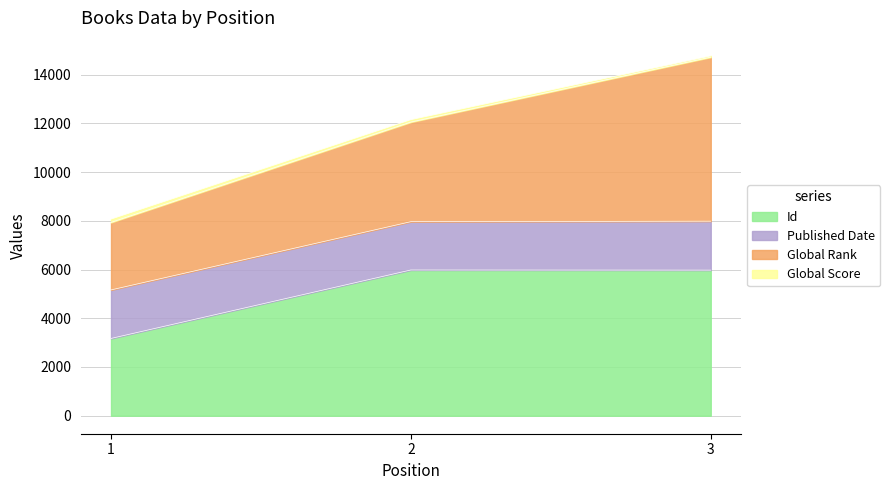

The value of Id at 2 is 5982. True or false?

True